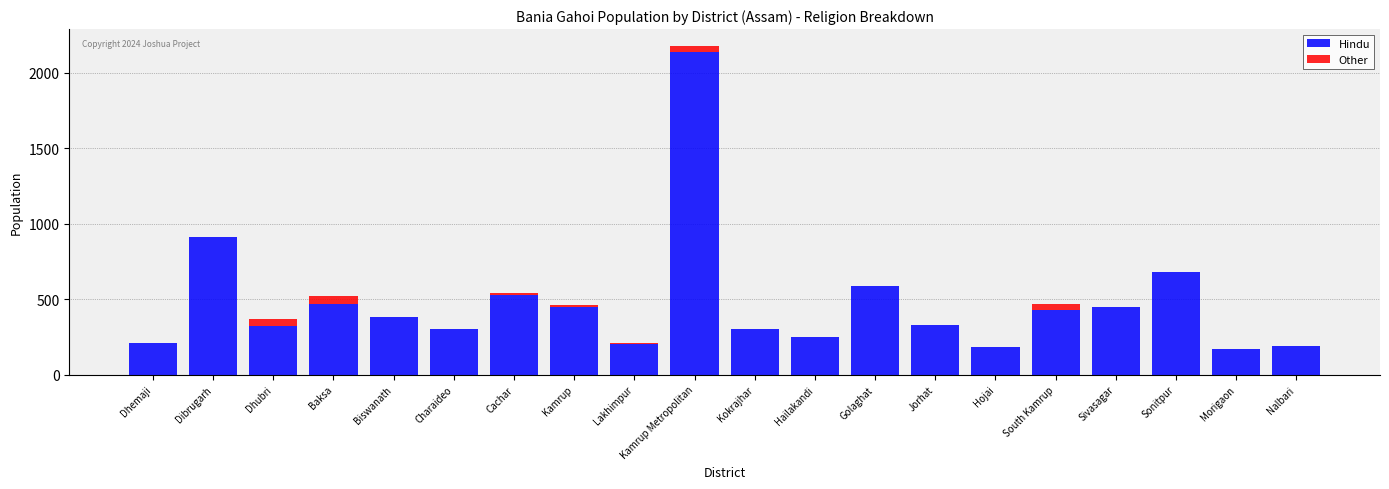

The value of Hindu at Cachar is 711. True or false?

False